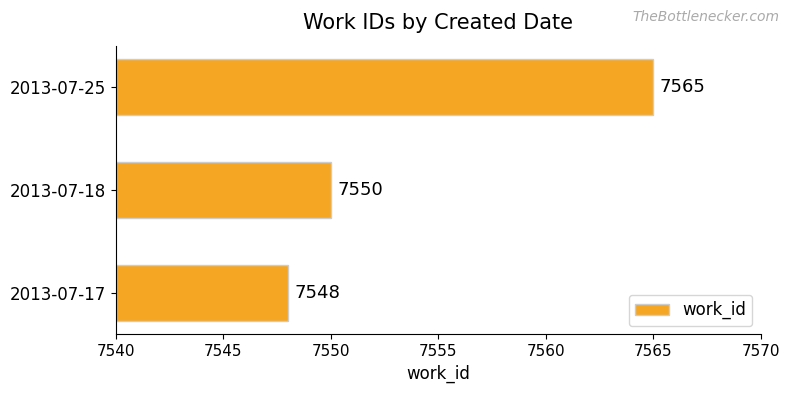

Which label corresponds to the smallest value in the chart?

2013-07-17